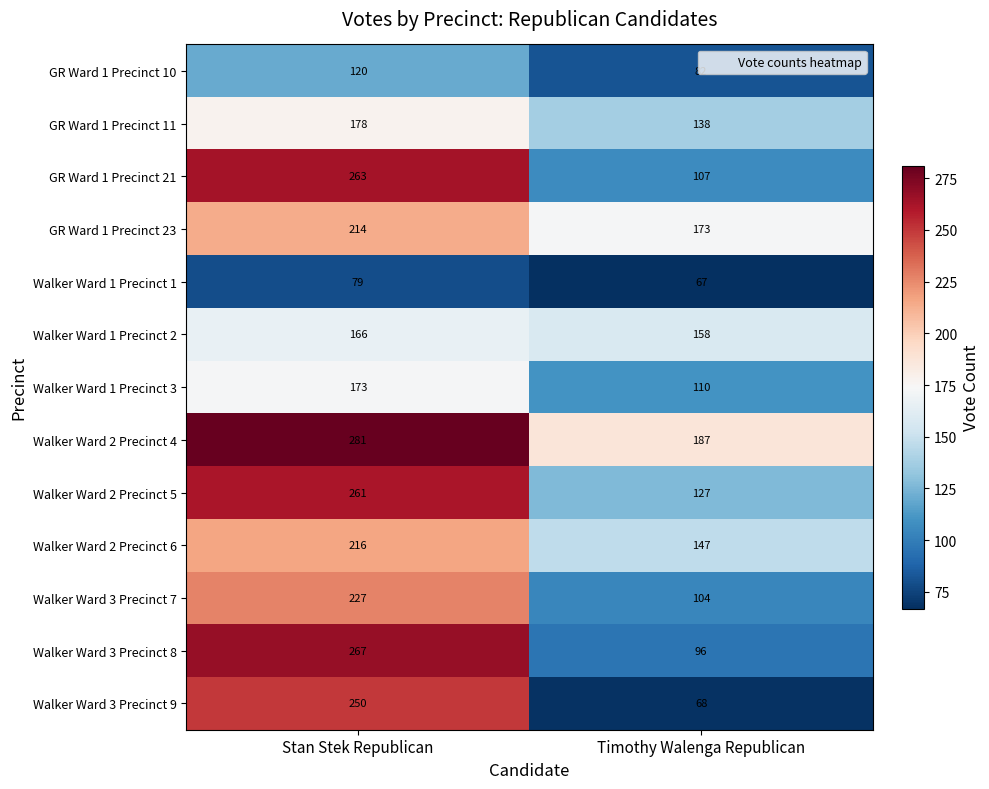

What is the average value of the GR Ward 1 Precinct 21 series?

185